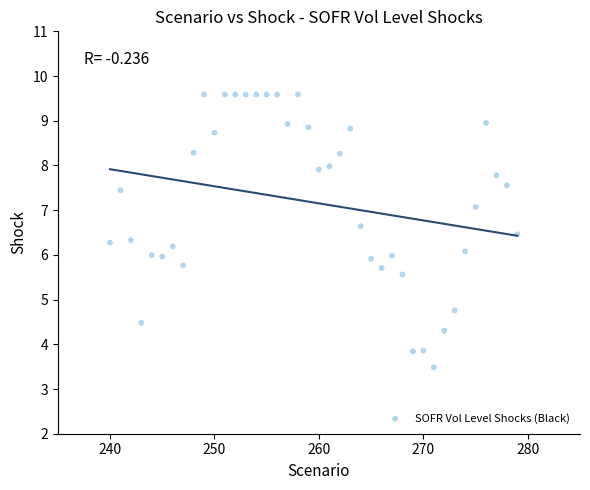

What is the range of X values (max minus min)?

39.0